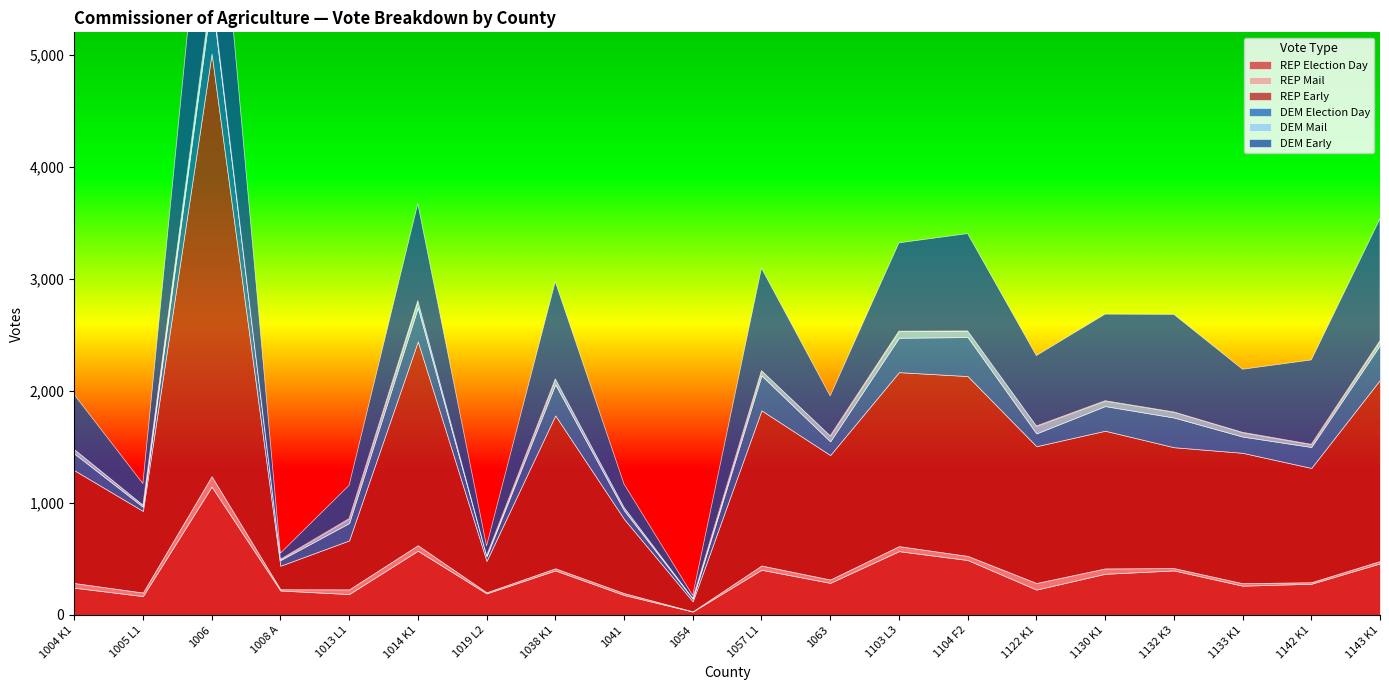

Between 1122 K1 and 1103 L3, which is larger?

1103 L3